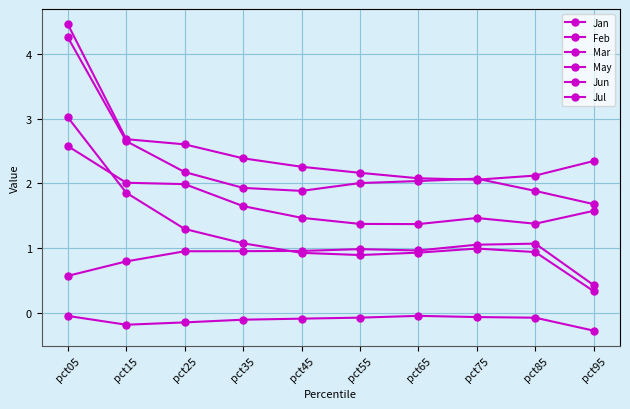

What is the difference between the maximum and second lowest values in the Jul series?

2.4